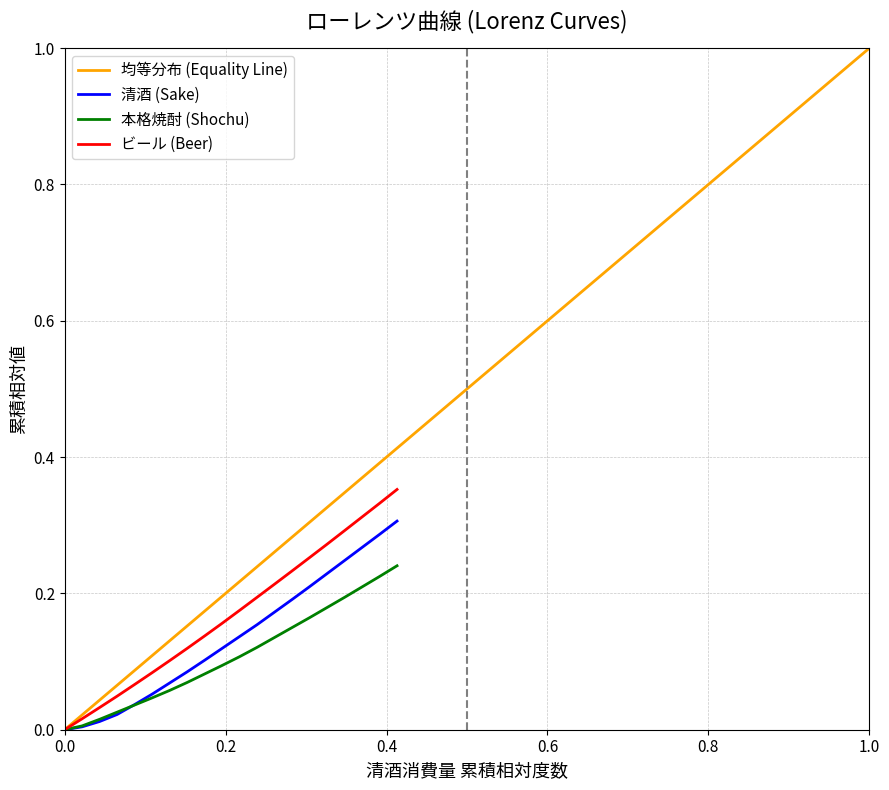

True or false: 累積相対値(清酒) has more than 2 interior local peaks.

False